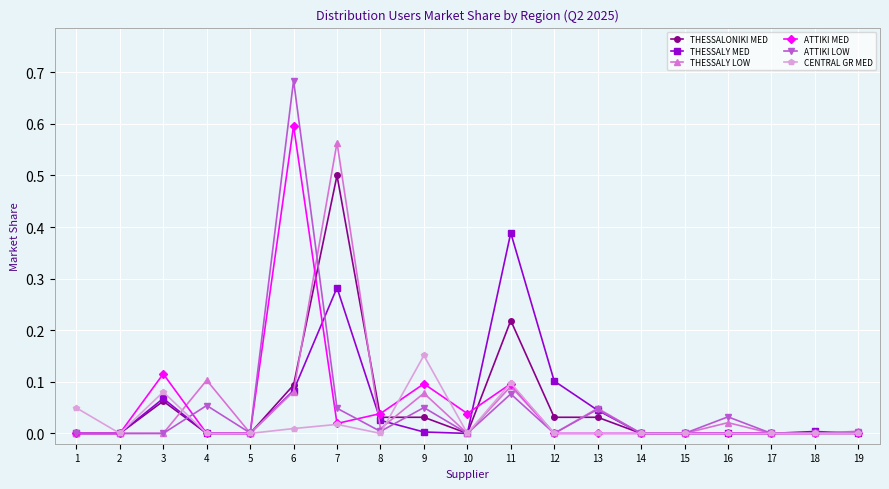

Which series has the largest range (max minus min)?

ATTIKI LOW